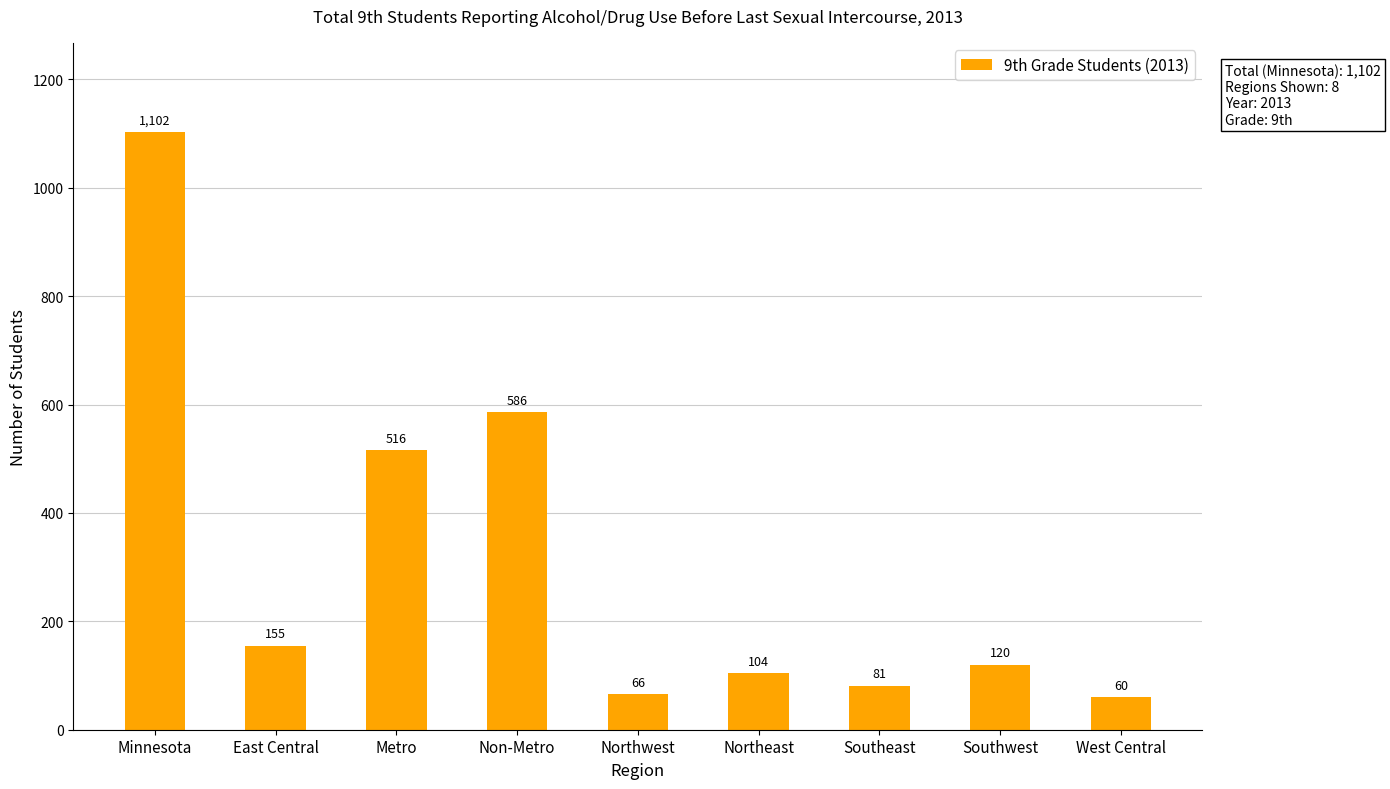

List the labels in order of value, smallest first.

West Central, Northwest, Southeast, Northeast, Southwest, East Central, Metro, Non-Metro, Minnesota